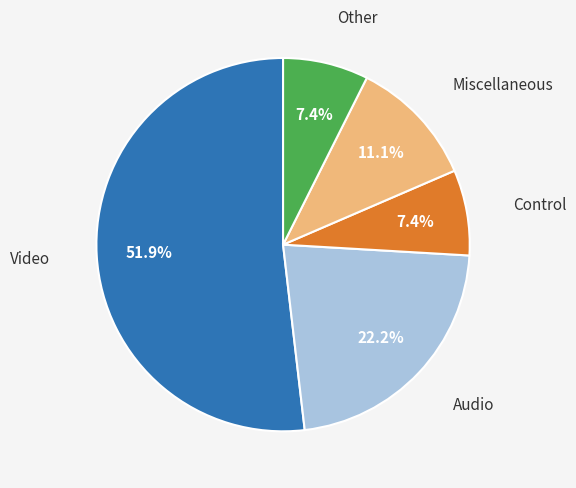

Count the number of slices in the pie.

5